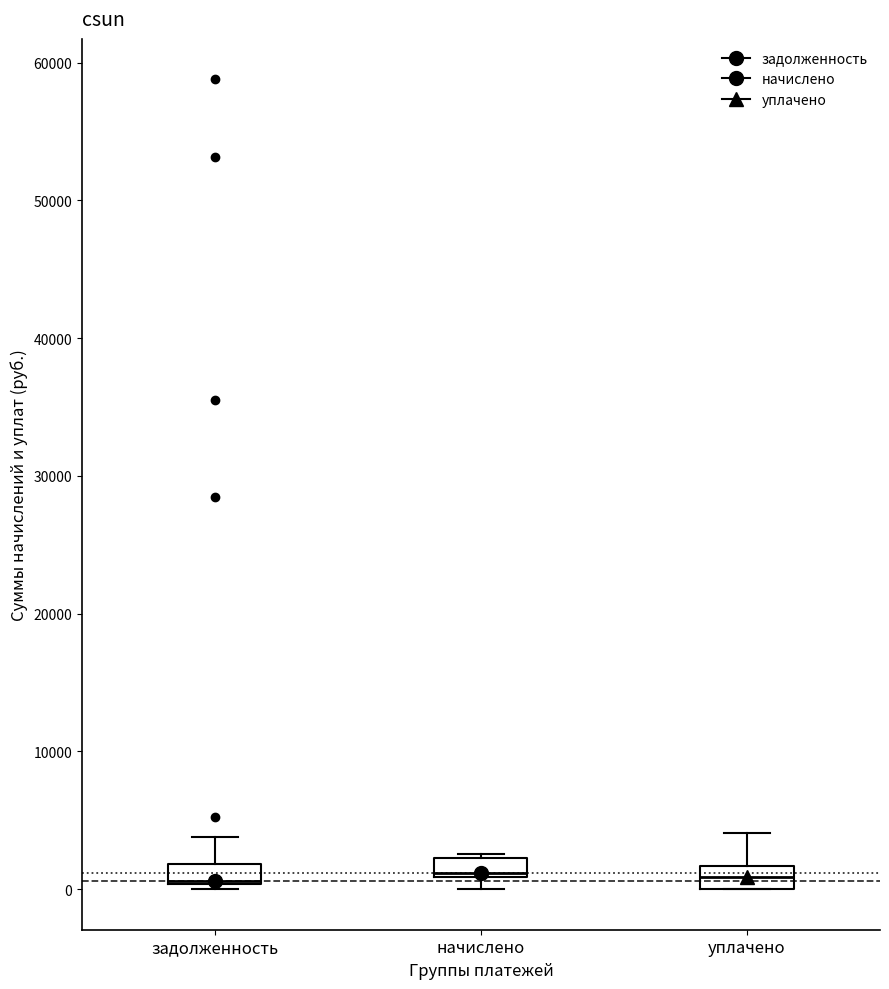

Where is the lower edge of the box for начислено on the y-axis? The values are not printed on the chart, so give them approximately, as read against the axis.

1000